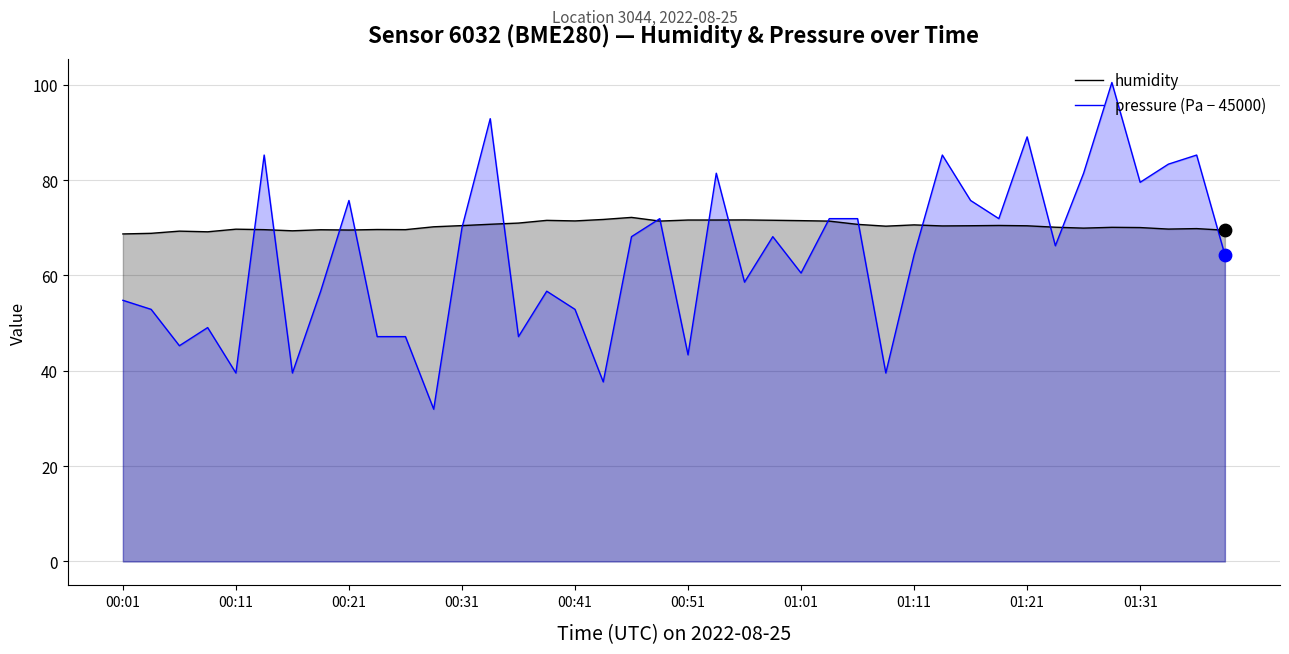

At which category is the sum across all series the highest?

35